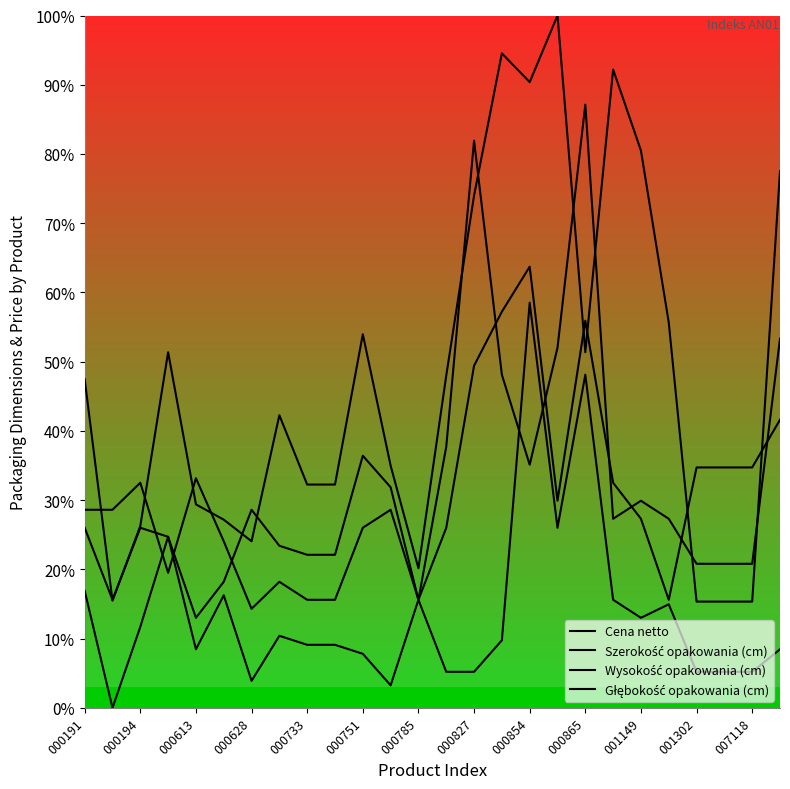

Which label corresponds to the smallest value in the chart?

000194